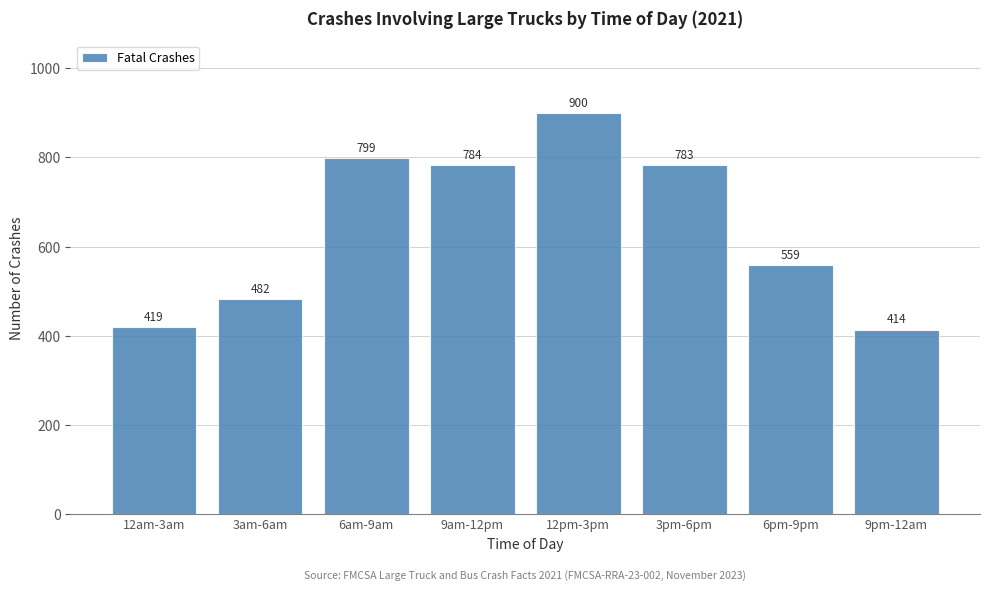

Reading left to right, extract all data points from this chart.

12am-3am=419	3am-6am=482	6am-9am=799	9am-12pm=784	12pm-3pm=900	3pm-6pm=783	6pm-9pm=559	9pm-12am=414